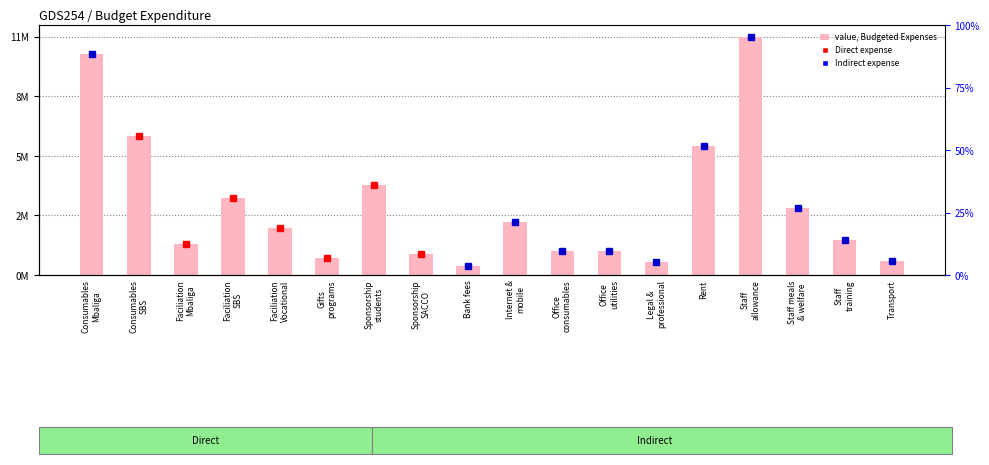

What is the label of the 2nd bar from the left?

Consumables
SBS